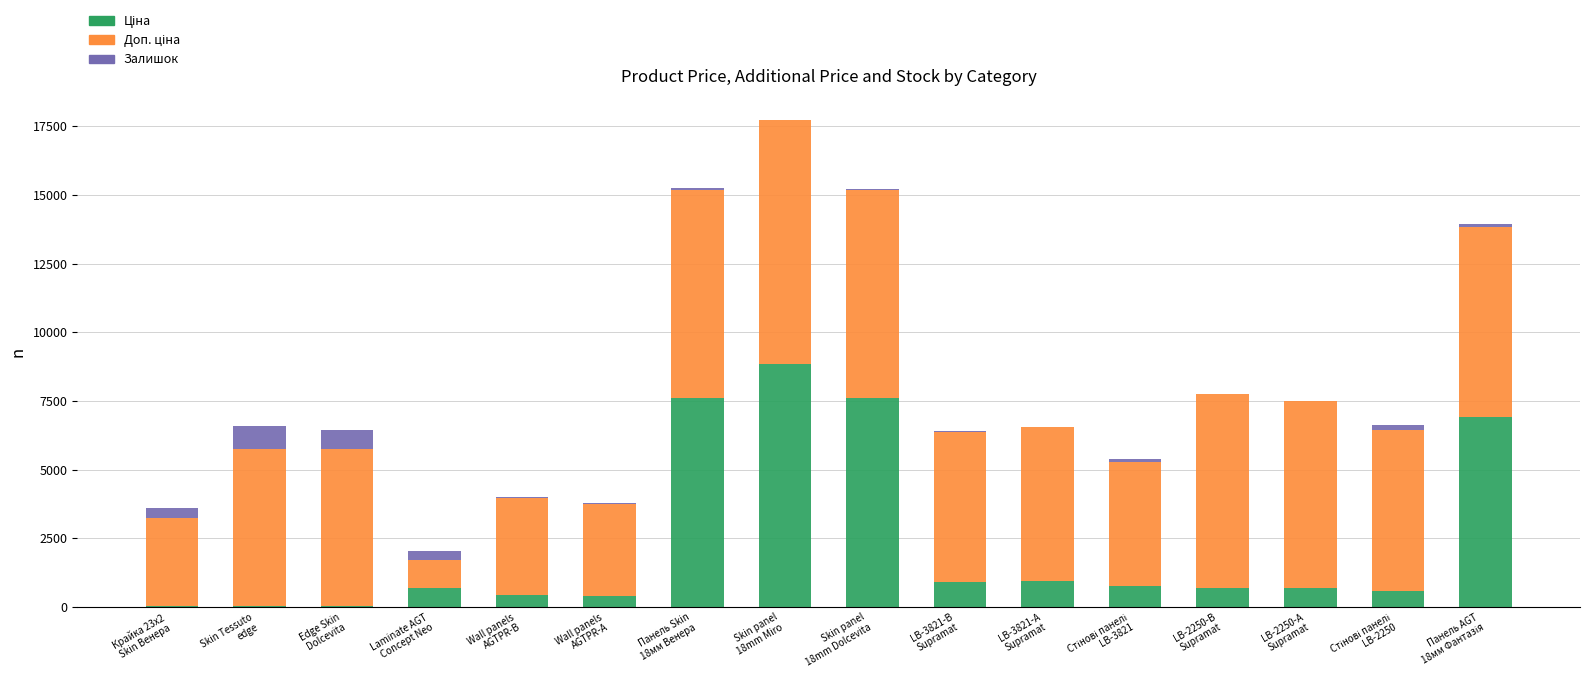

What position from the right is Wall panels
AGTPR-B?

12